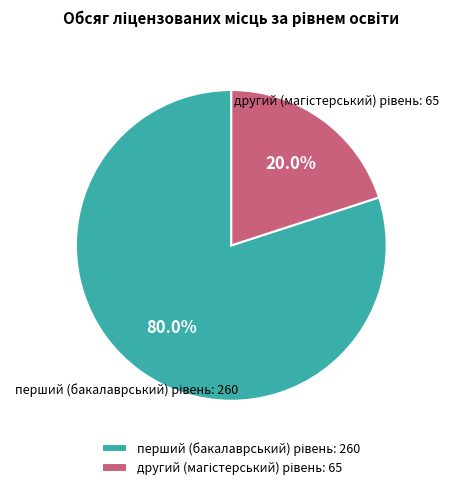

Is there any slice that represents more than half of the pie?

Yes